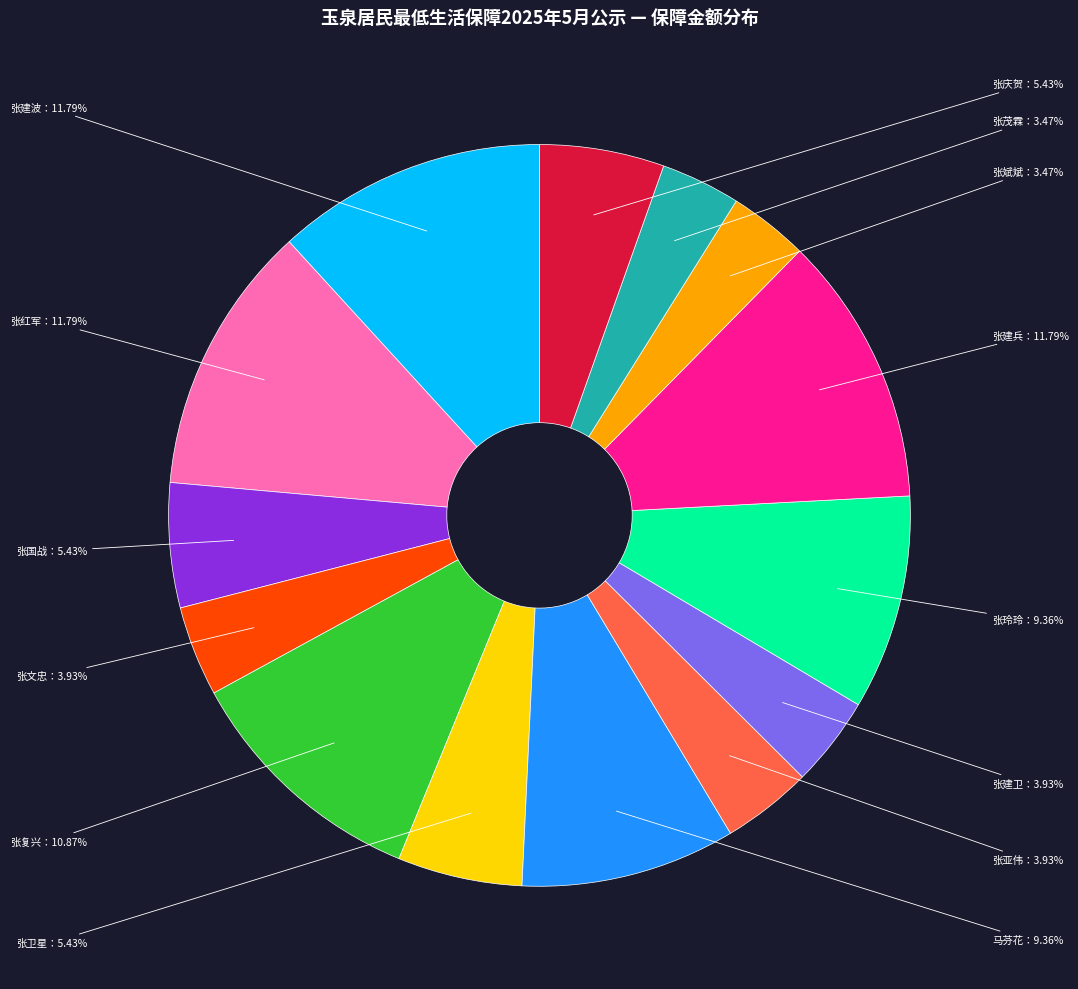

Is there any slice that represents more than half of the pie?

No